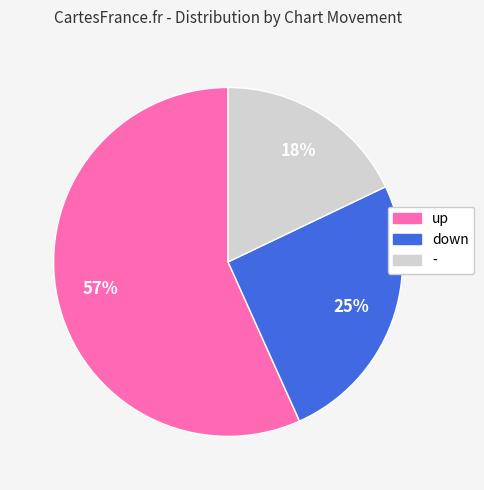

Which slice is the largest?

up